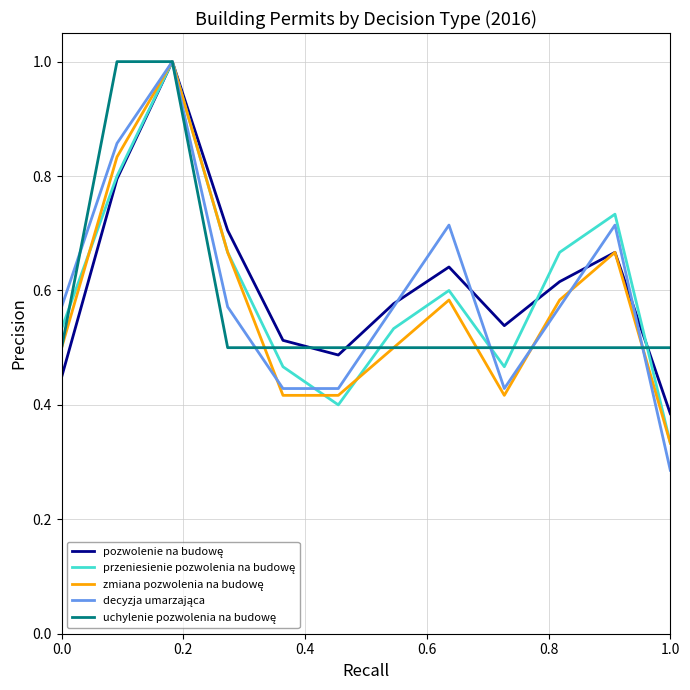

What is the maximum value shown in the chart?

1.0